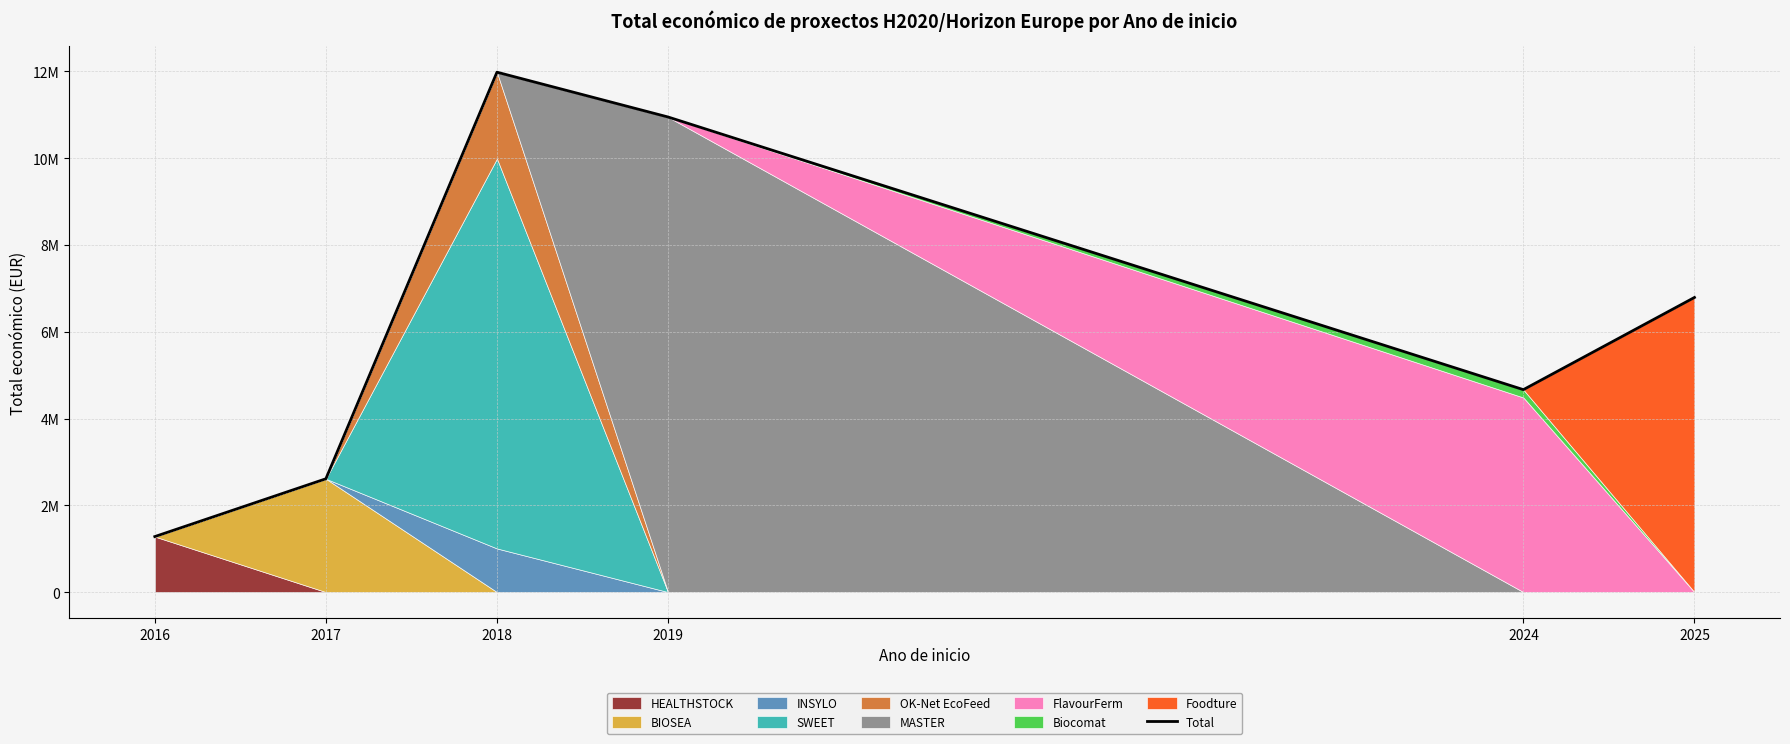

How many values are below 6790375?

3